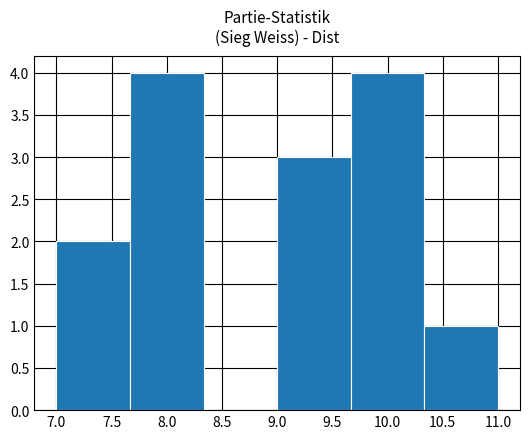

Reading left to right, list every bar in this chart as the range it spans on the x-axis followed by its height. Neither the bar edges nor the heights are printed on the chart, so give them approximately, as read against the axes.

7.00 to 7.65: 2
7.65 to 8.35: 4
8.35 to 9.00: 0
9.00 to 9.65: 3
9.65 to 10.35: 4
10.35 to 11.00: 1